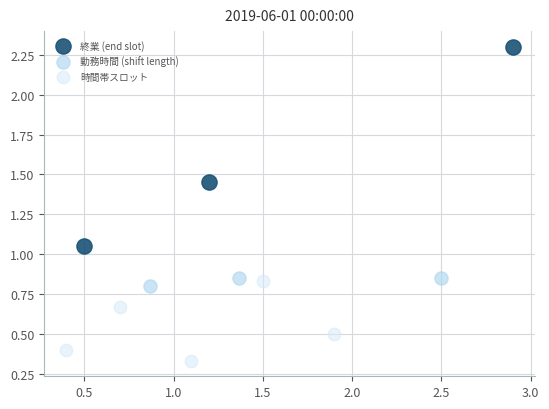

Which series contains the lowest Y value?

時間帯スロット